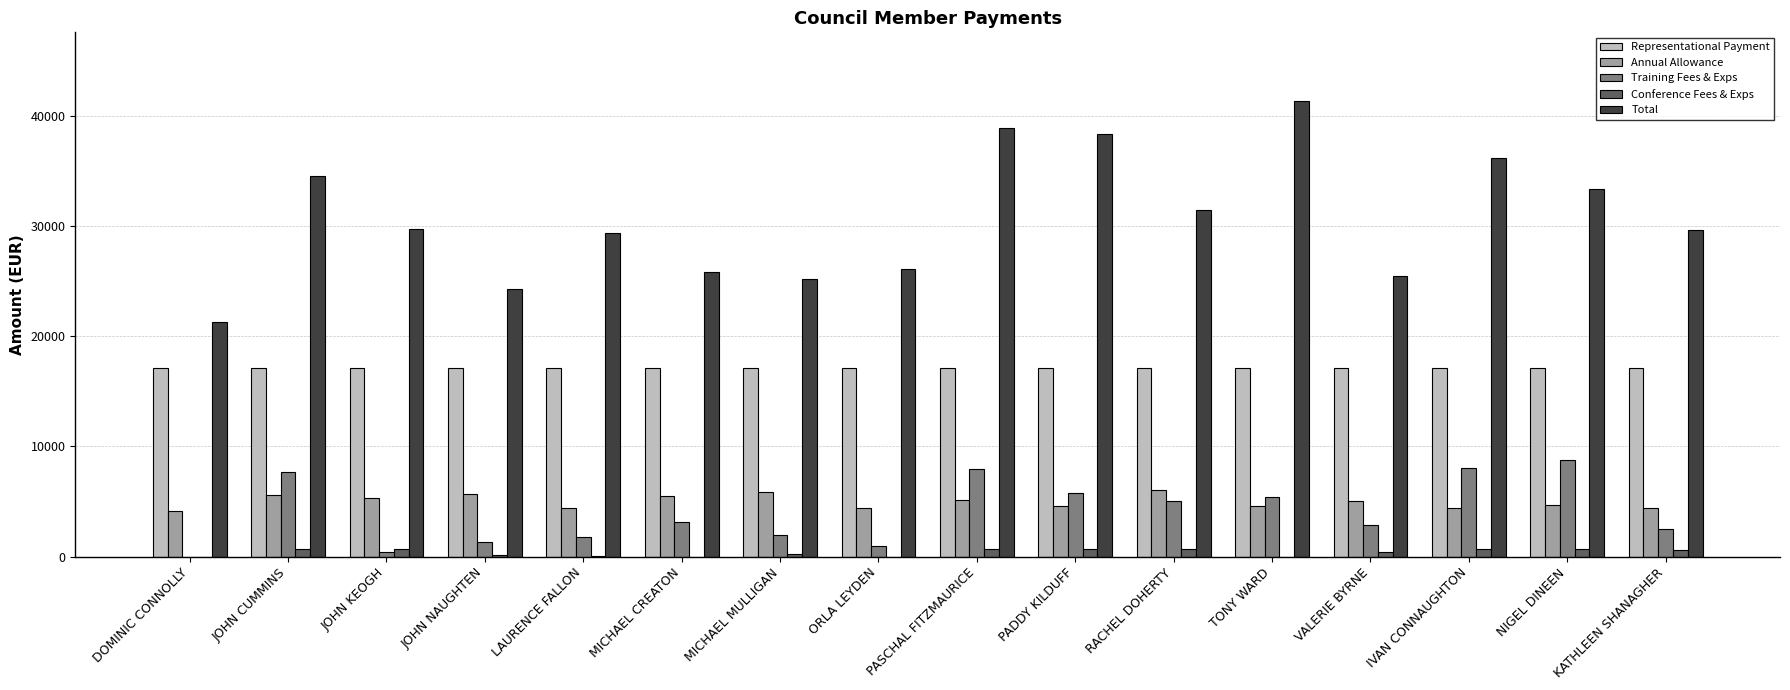

How many groups of bars are there?

16